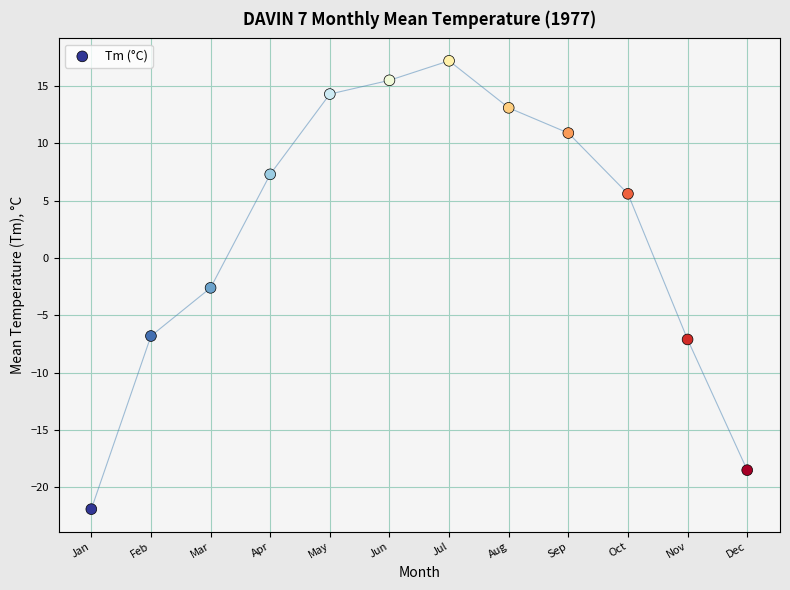

What is the range of Y values (max minus min)?

39.1